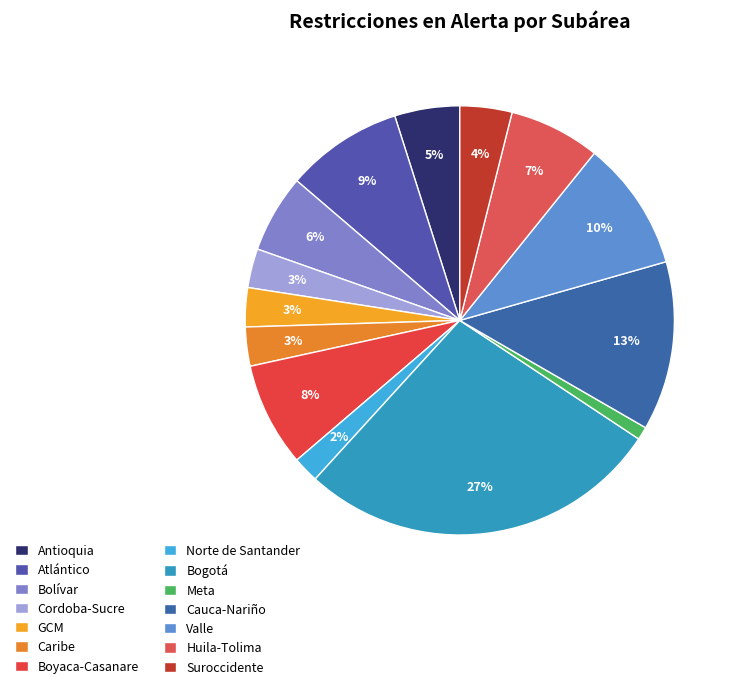

How many segments does this pie chart have?

14